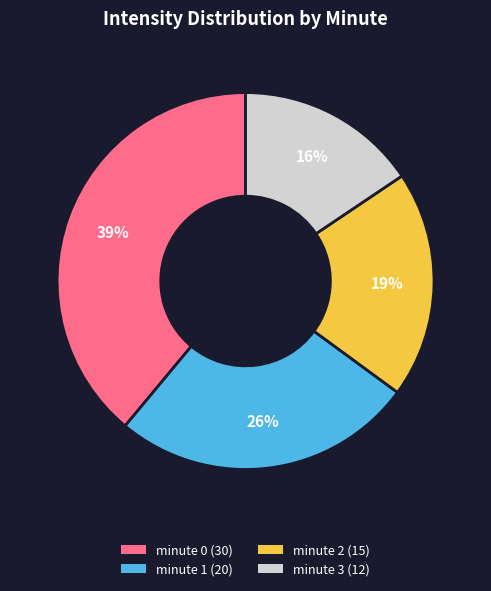

Is the sum of minute 0 and minute 1 greater than half?

Yes